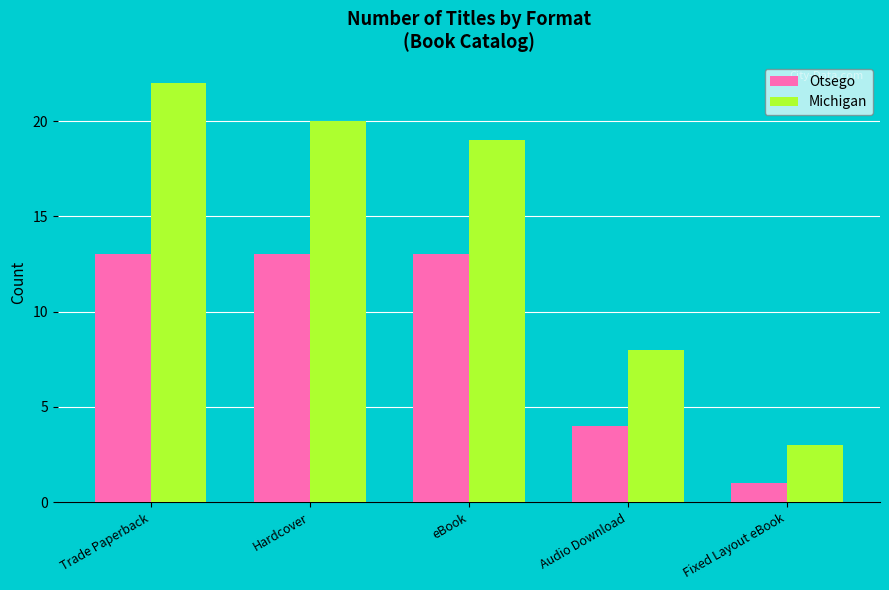

What is the average value of the Otsego series?

9